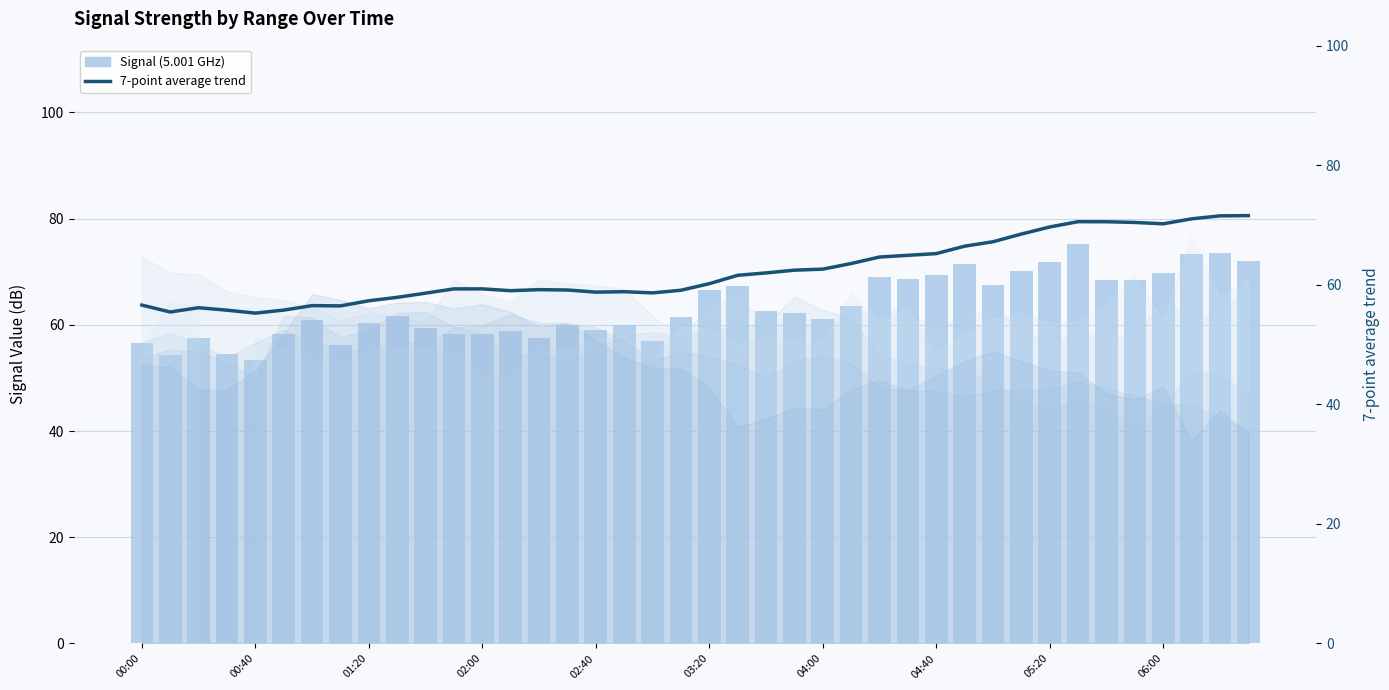

What is the difference between the Signal (5.001 GHz) values at 16 and 26?

9.9